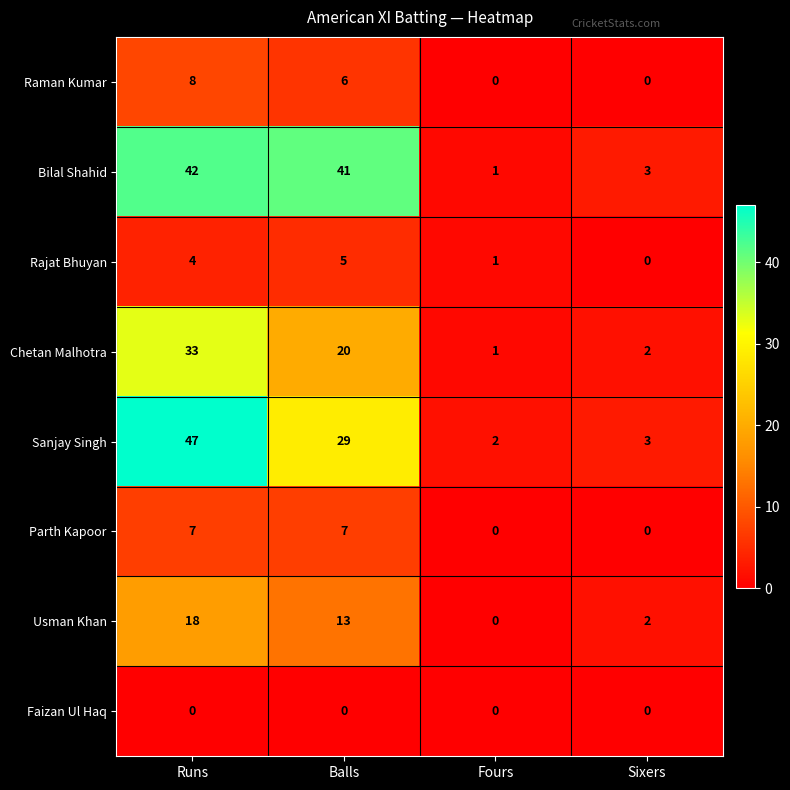

What is the difference between the maximum and minimum values in the Rajat Bhuyan series?

5